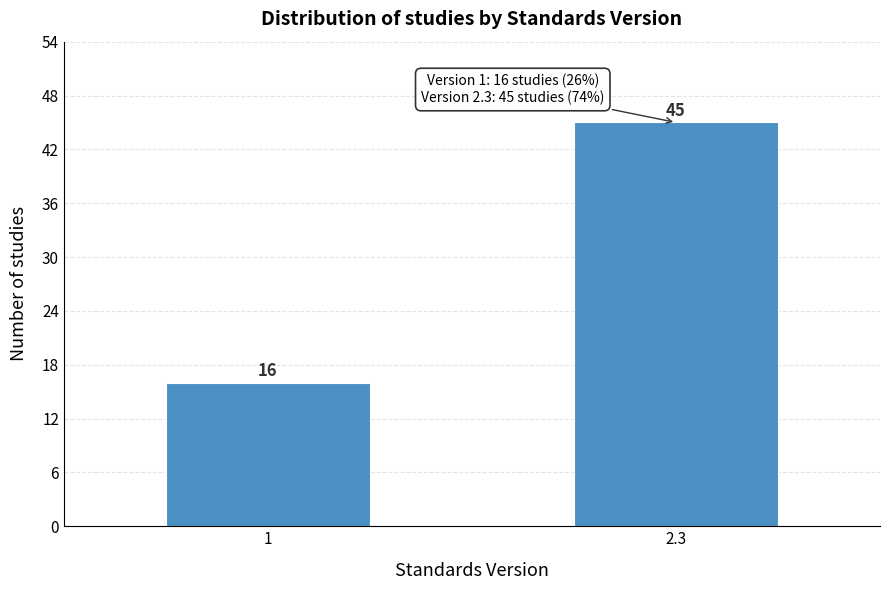

Reading left to right, transcribe all the data shown in this chart.

16	45